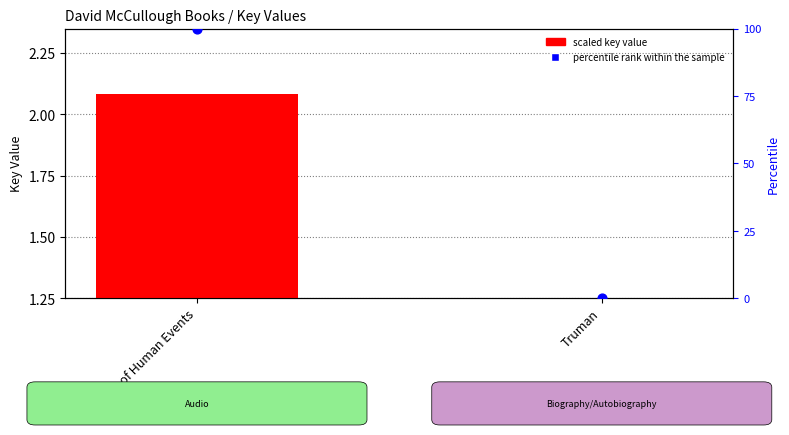

Which series has the largest Y range (max minus min)?

percentile rank within the sample